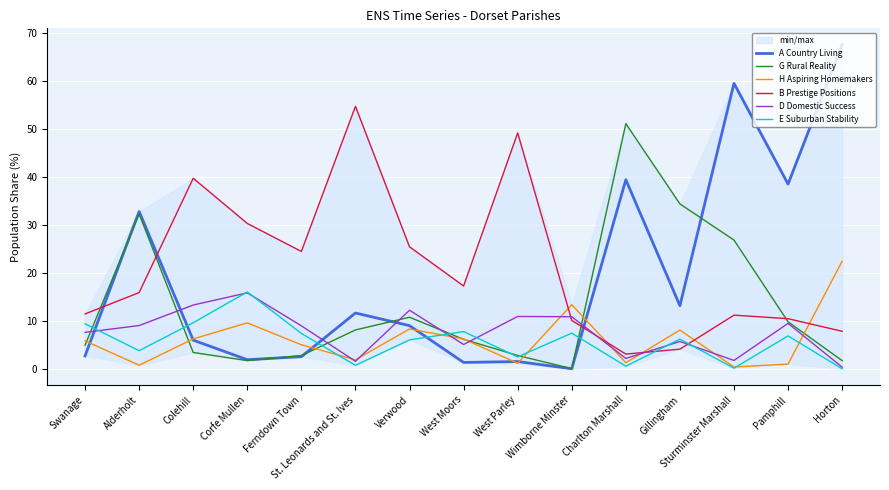

Does the chart display data point markers on the line(s)?

No